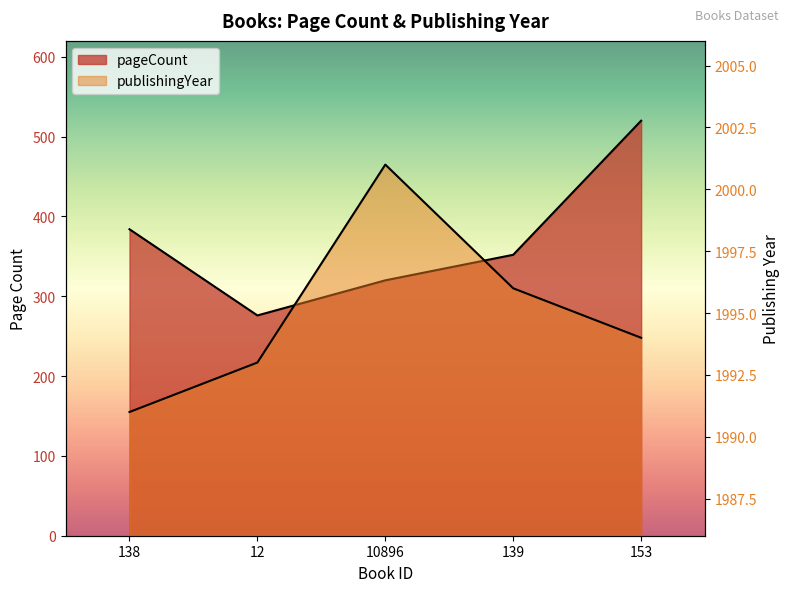

How many data points does each series have?

5